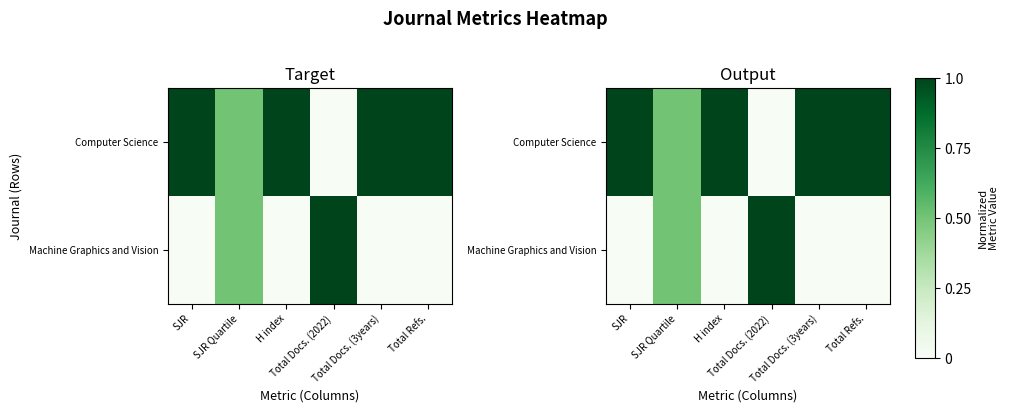

The value of Computer Science at Total Docs. (2022) is -0.5. True or false?

False